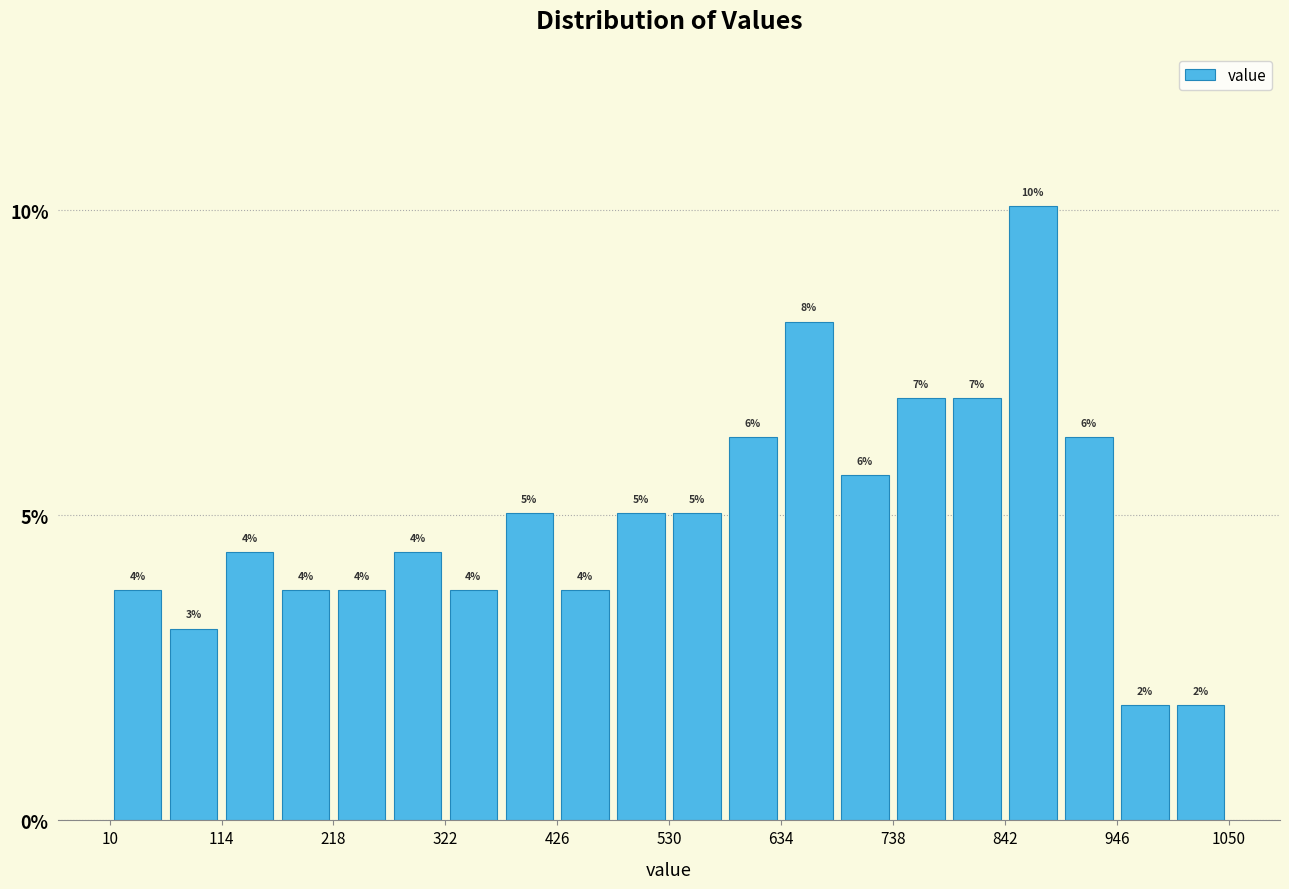

Read against the x-axis, roughly where is the centre of the tallest bar?

860